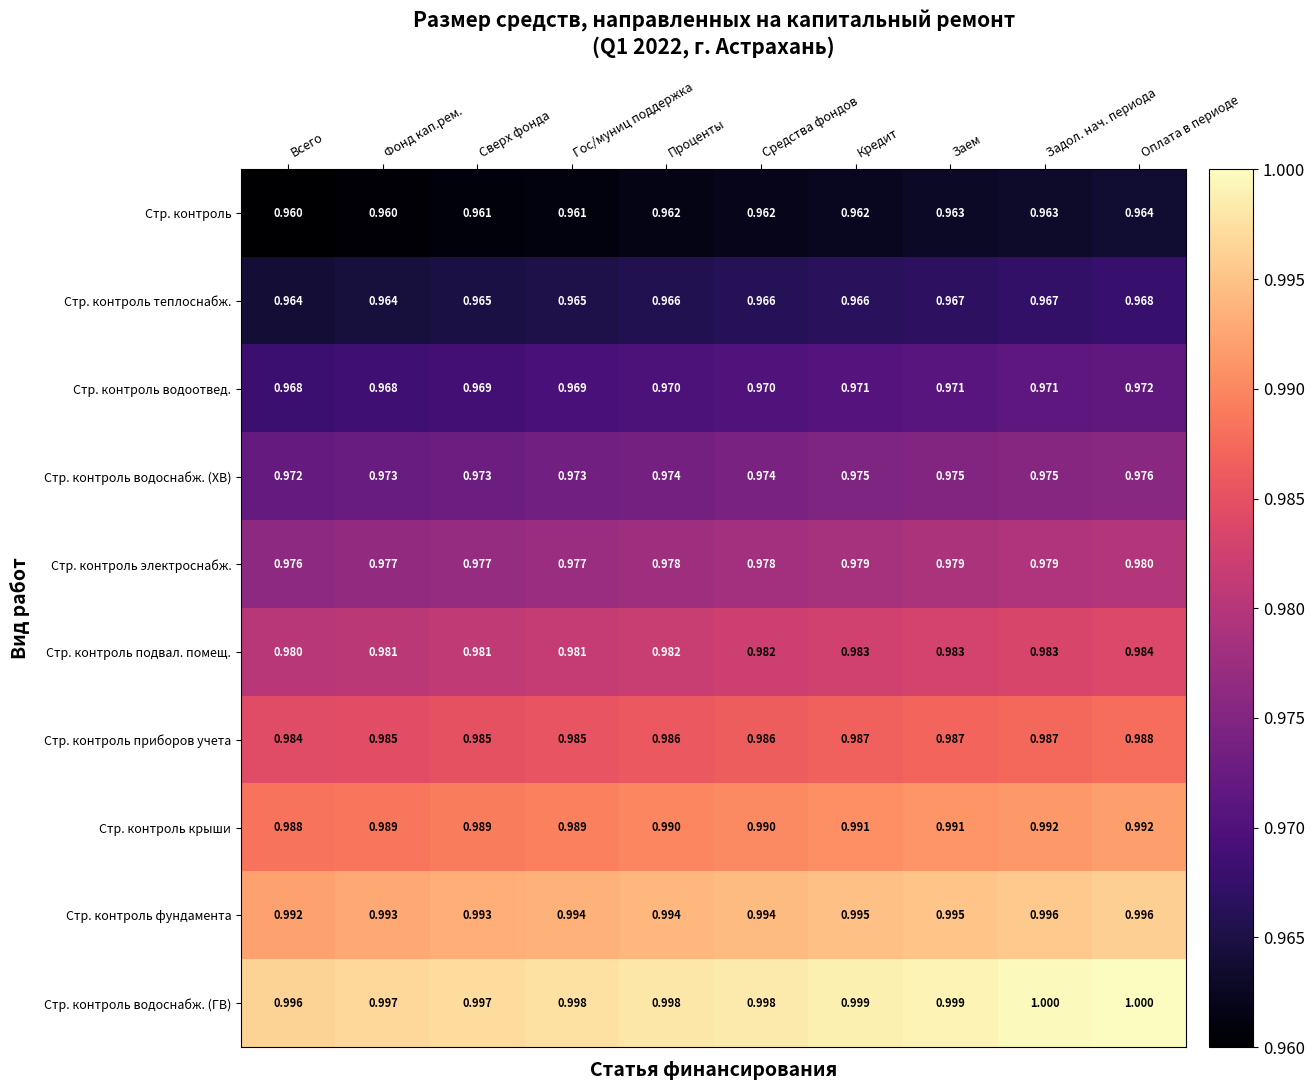

Rank the series by their maximum value, from lowest to highest.

Стр. контроль, Стр. контроль теплоснабж., Стр. контроль водоотвед., Стр. контроль водоснабж. (ХВ), Стр. контроль электроснабж., Стр. контроль подвал. помещ., Стр. контроль приборов учета, Стр. контроль крыши, Стр. контроль фундамента, Стр. контроль водоснабж. (ГВ)